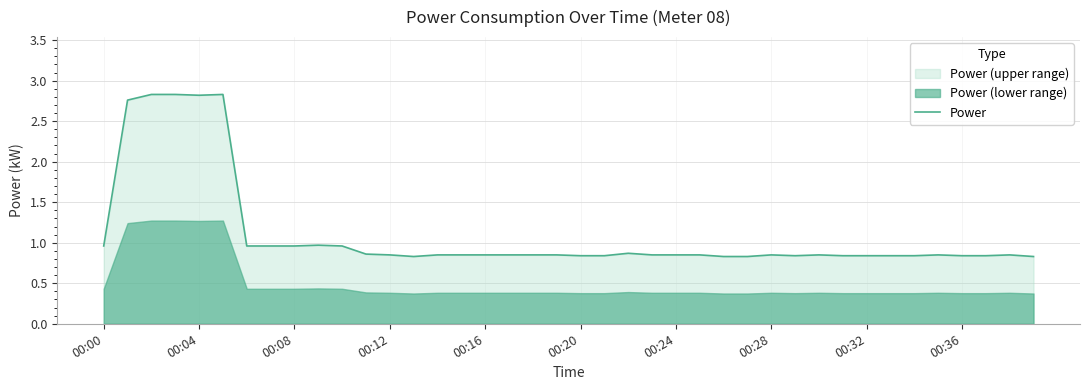

What is the label of the 4th point from the right?

00:36